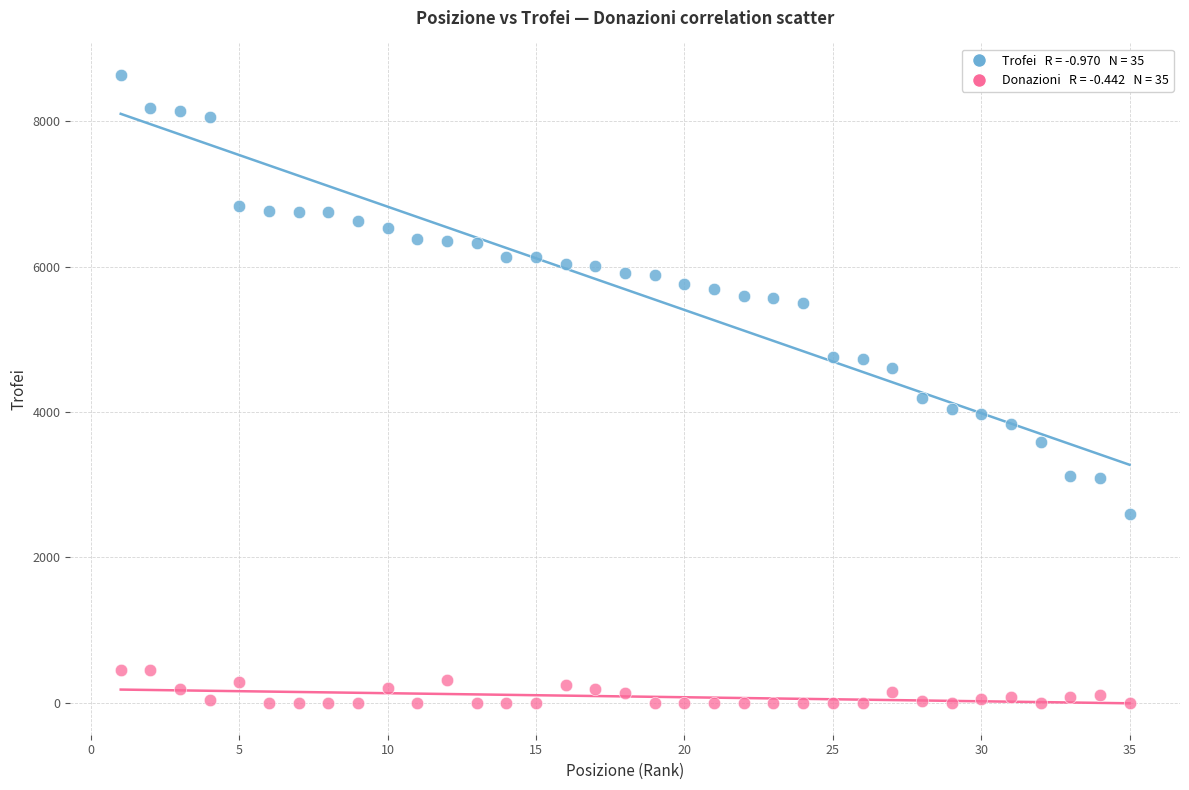

Across all series, what Y value is closest to 4319?

4196